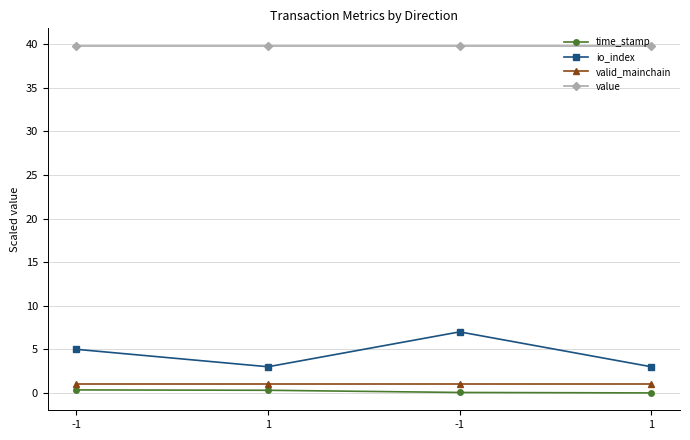

True or false: valid_mainchain and io_index intersect in this chart.

False